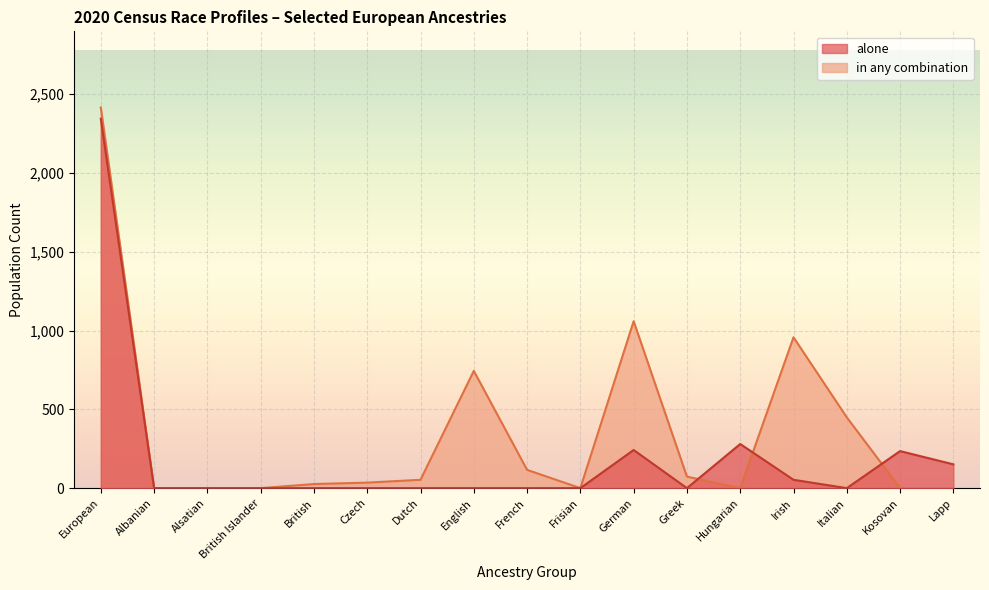

Rank the series by their maximum value, from highest to lowest.

in any combination, alone